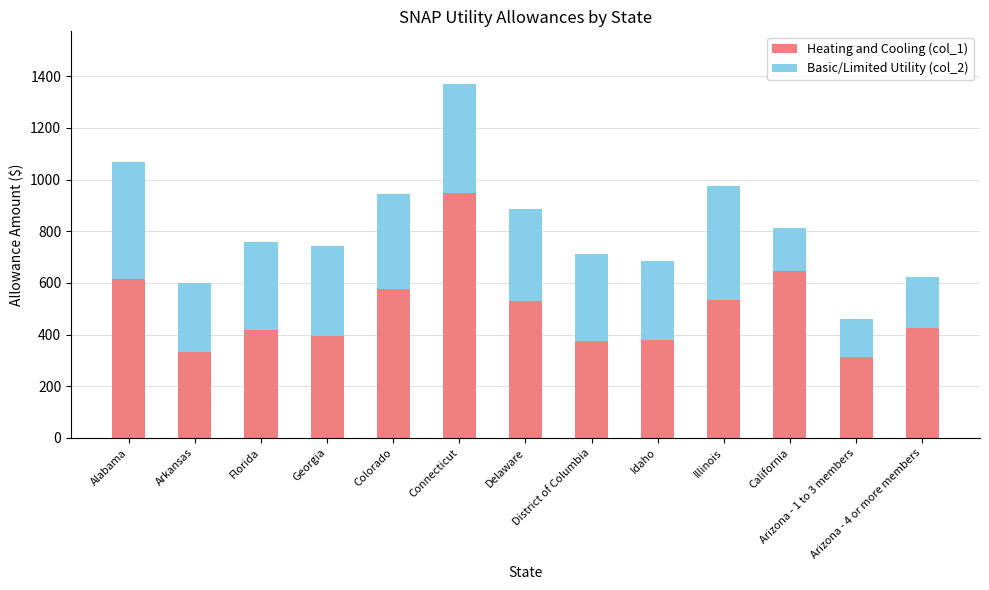

What is the lowest value of the Heating and Cooling (col_1) series?

314